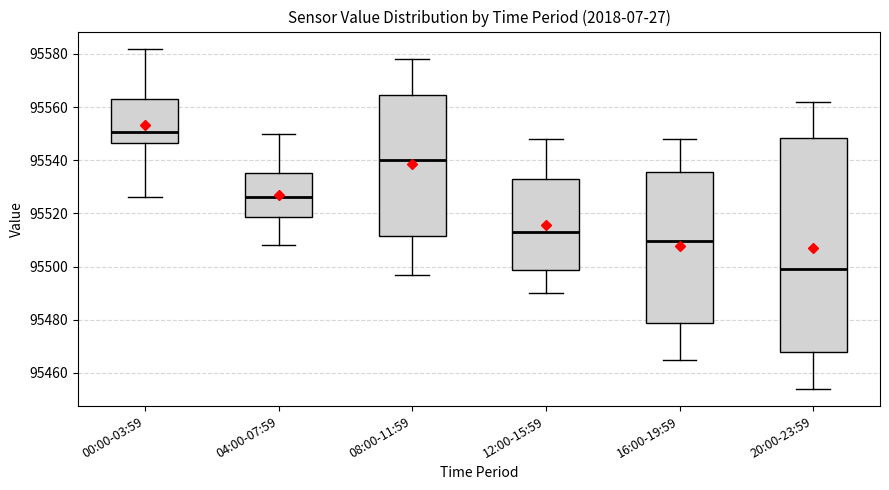

Which box has the lowest median line?

20:00-23:59